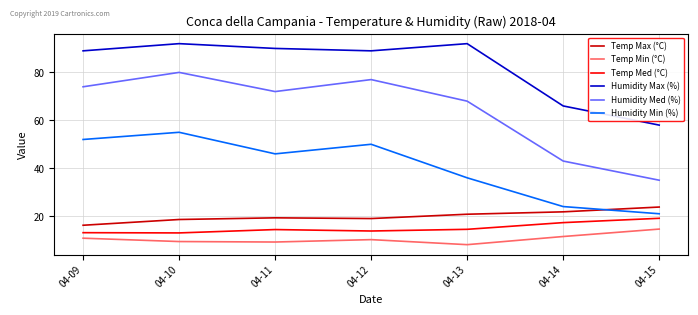

What is the approximate value of Humidity Med (%) at 04-13?

68.0